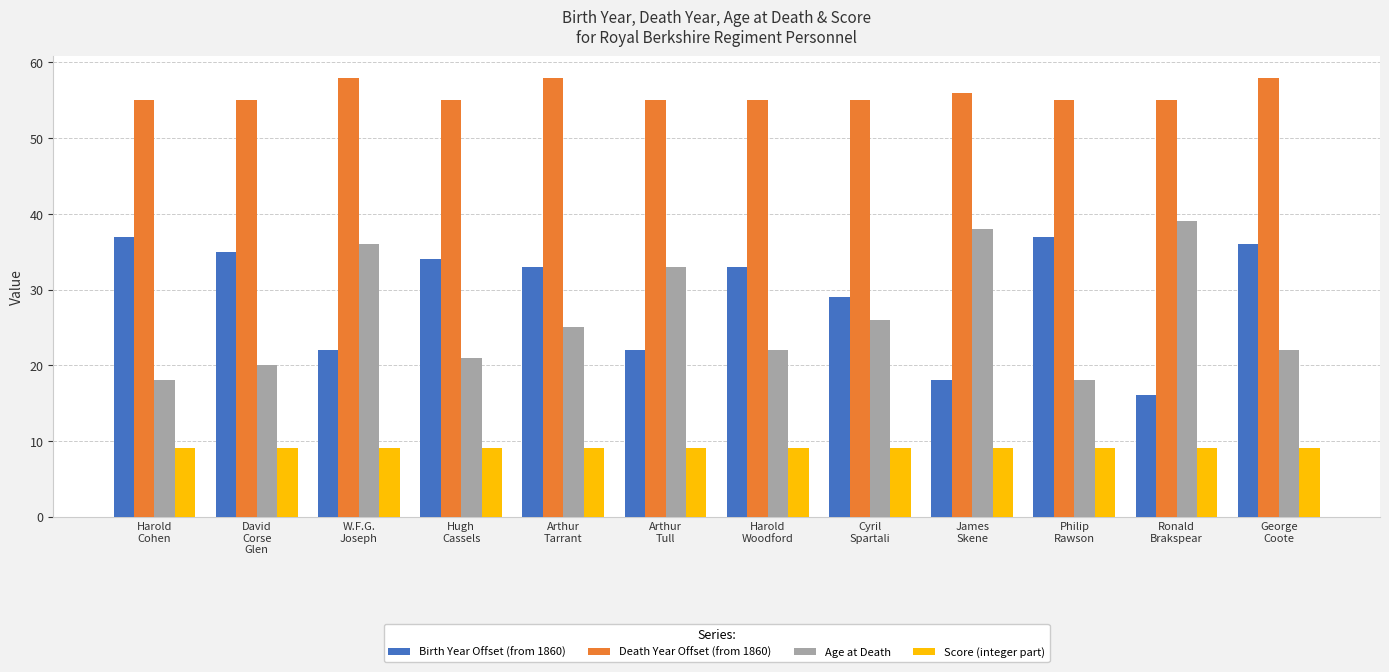

What is the maximum value for Score (integer part)?

9